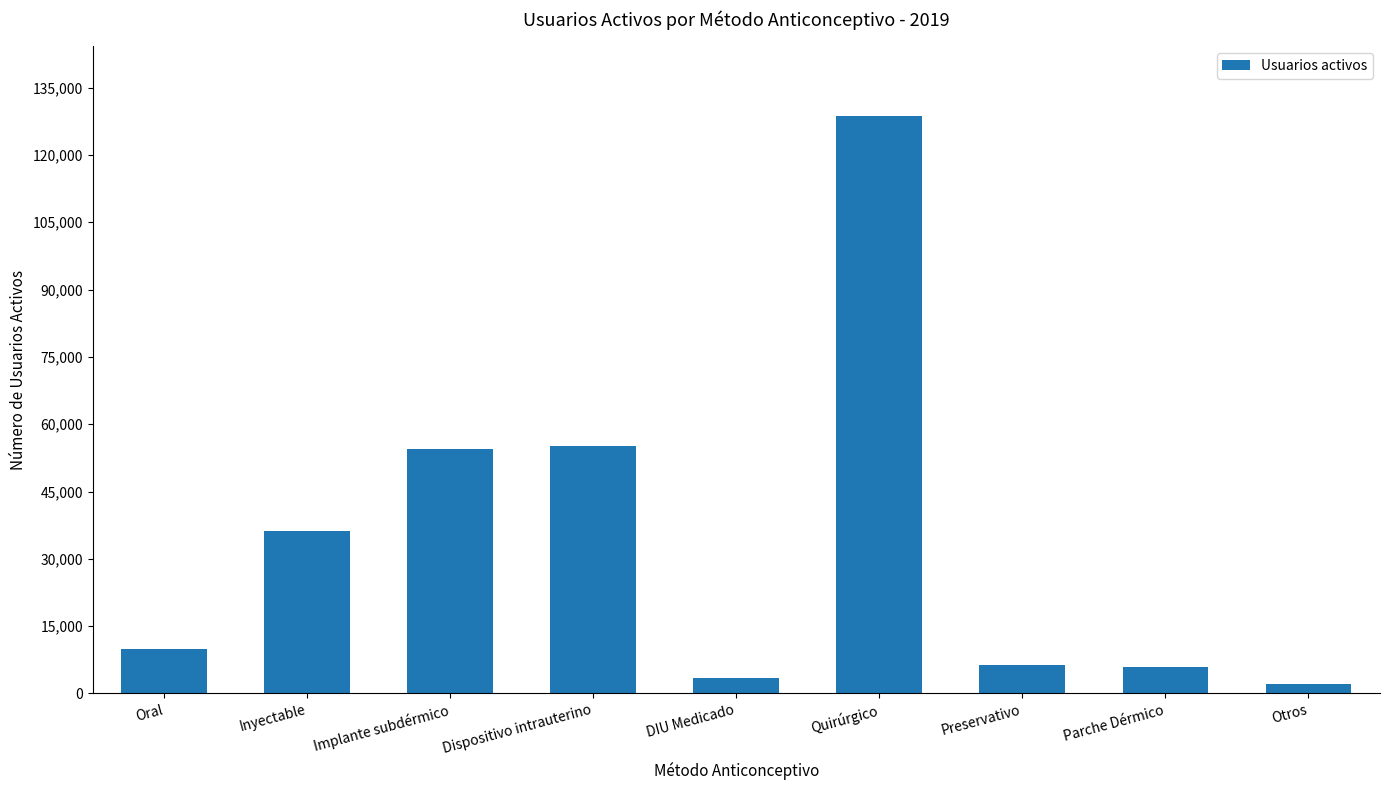

Count the number of data series in this chart.

1